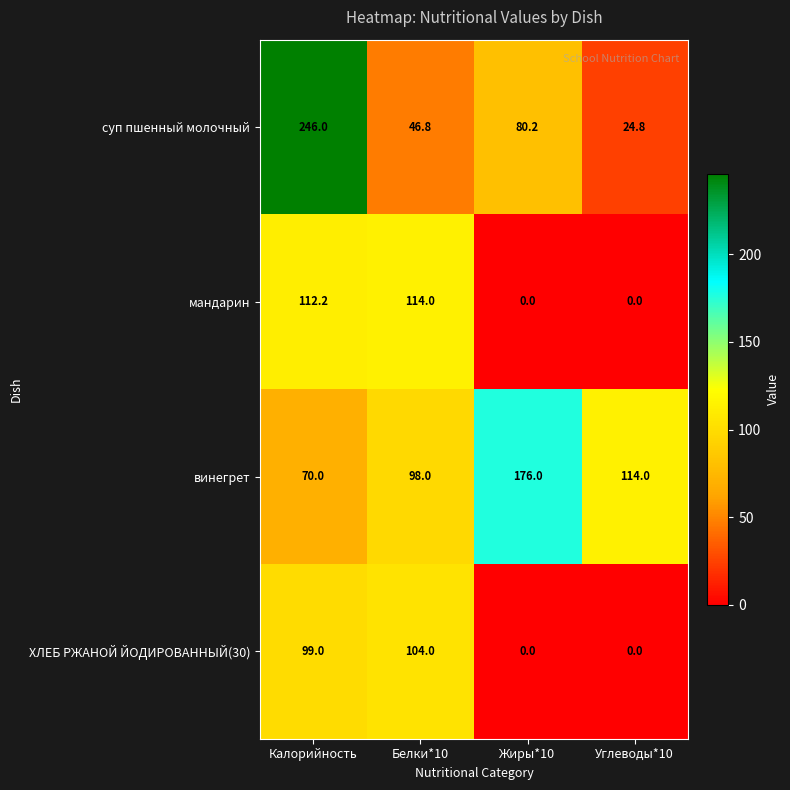

What is the spread (max minus min) of values at Калорийность?

176.0